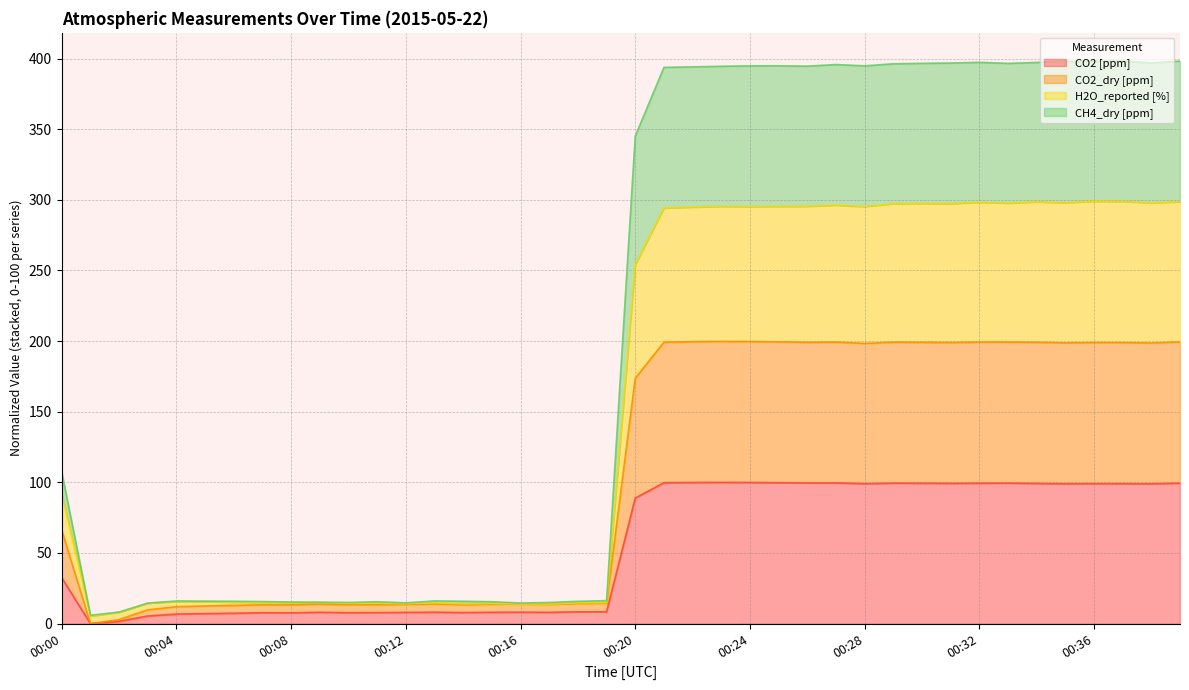

The CO2 [ppm] series shows 28.5 at 00:36. True or false?

False